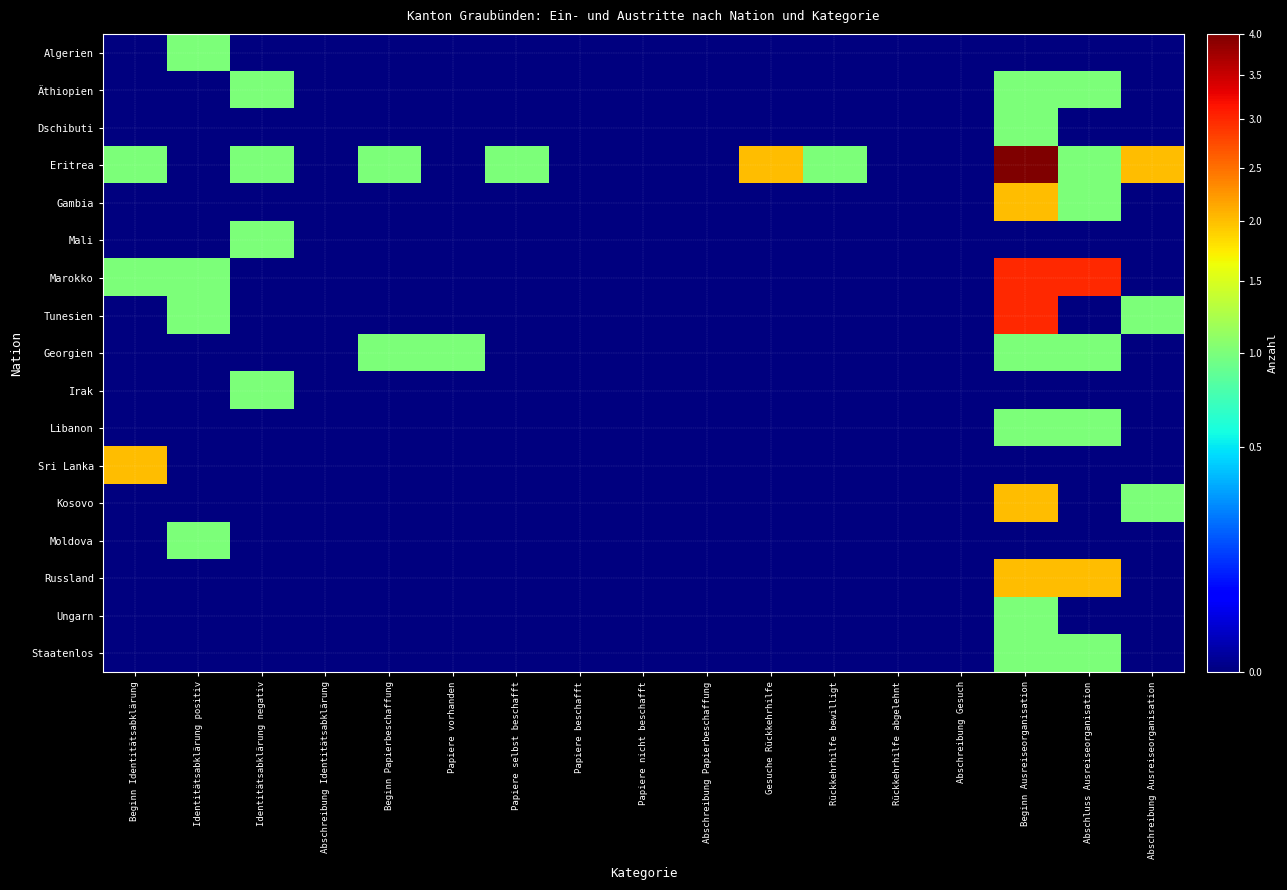

Which series changed the most between Beginn Ausreiseorganisation and Abschreibung Ausreiseorganisation?

Marokko